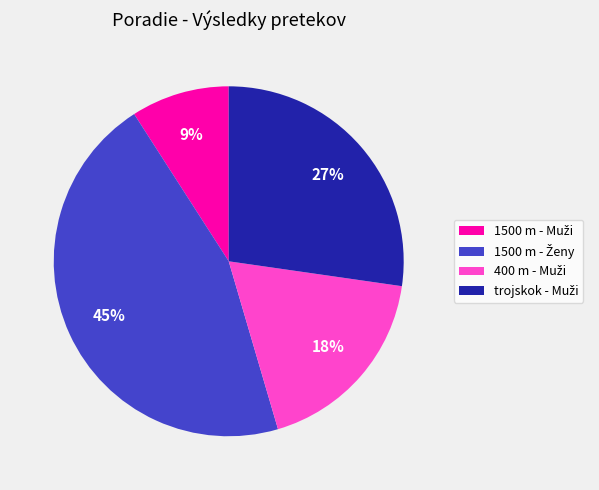

To the nearest percent, what is the difference between the largest and smallest slice percentages?

36%